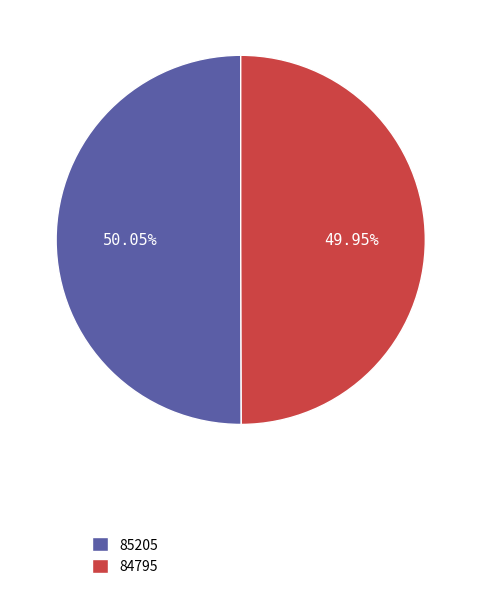

Combined, do 85205 and 84795 account for over 50%?

Yes